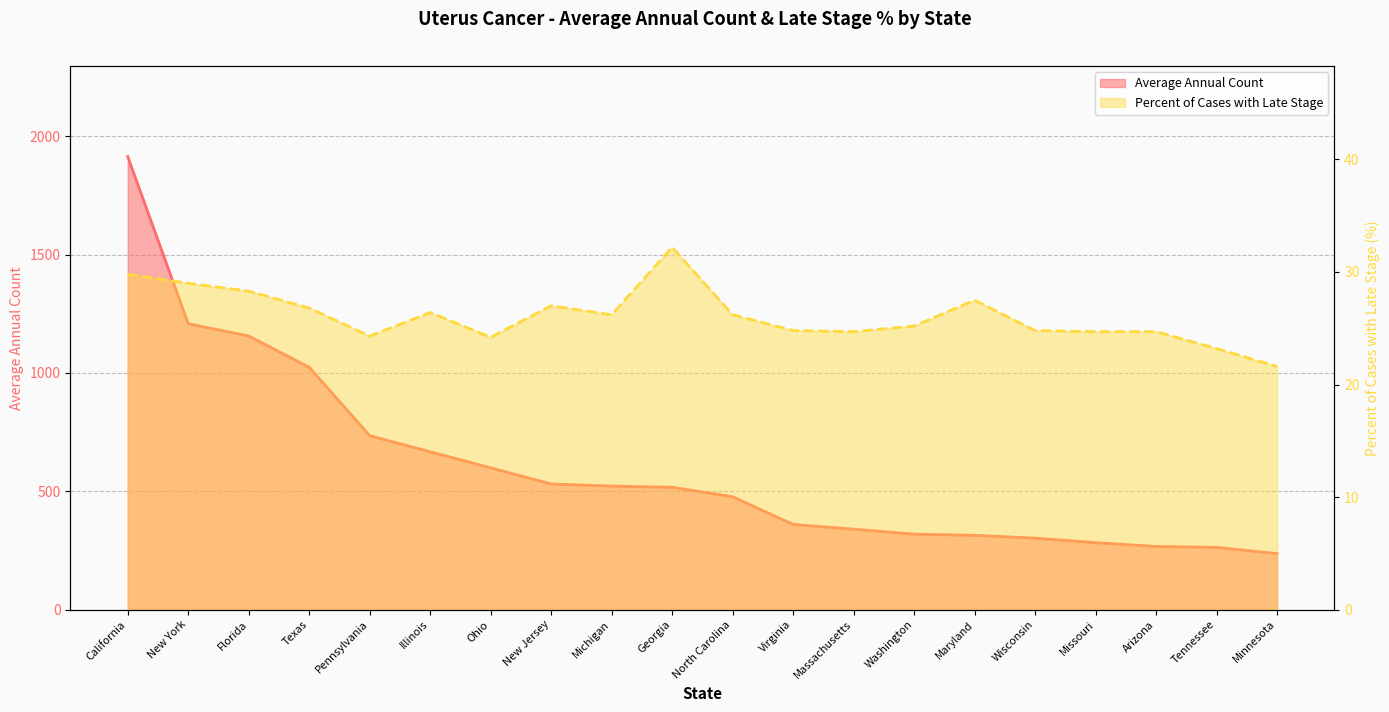

Reading left to right, what are all the values shown in this chart?

Average Annual Count: California=1914.0	New York=1208.0	Florida=1156.0	Texas=1024.0	Pennsylvania=735.0	Illinois=667.0	Ohio=599.0	New Jersey=531.0	Michigan=522.0	Georgia=517.0	North Carolina=477.0	Virginia=360.0	Massachusetts=340.0	Washington=319.0	Maryland=314.0	Wisconsin=302.0	Missouri=283.0	Arizona=267.0	Tennessee=263.0	Minnesota=237.0
Percent of Cases with Late Stage: California=29.8	New York=29.0	Florida=28.3	Texas=26.8	Pennsylvania=24.3	Illinois=26.4	Ohio=24.2	New Jersey=27.0	Michigan=26.2	Georgia=32.2	North Carolina=26.2	Virginia=24.8	Massachusetts=24.7	Washington=25.2	Maryland=27.5	Wisconsin=24.8	Missouri=24.7	Arizona=24.7	Tennessee=23.2	Minnesota=21.6